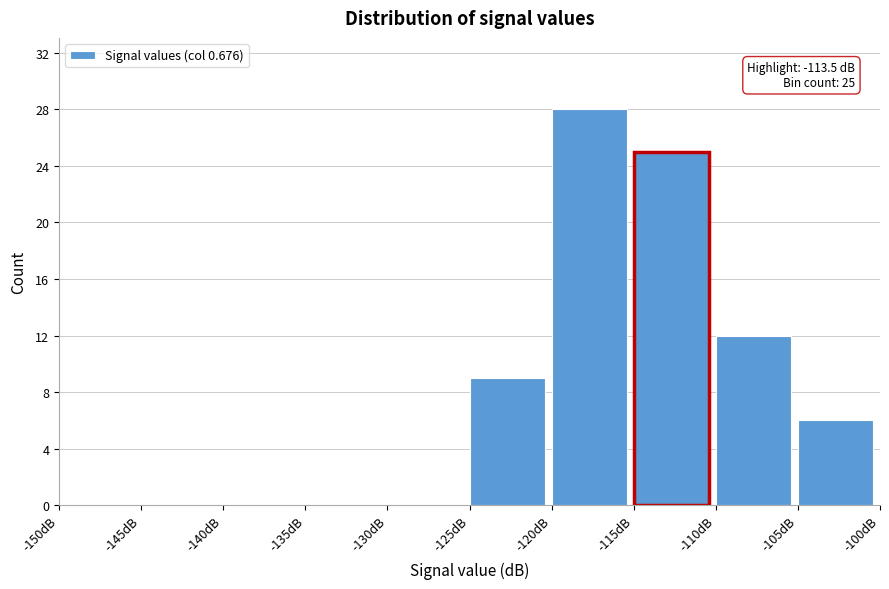

Which range on the x-axis has the tallest bar?

-120 to -115